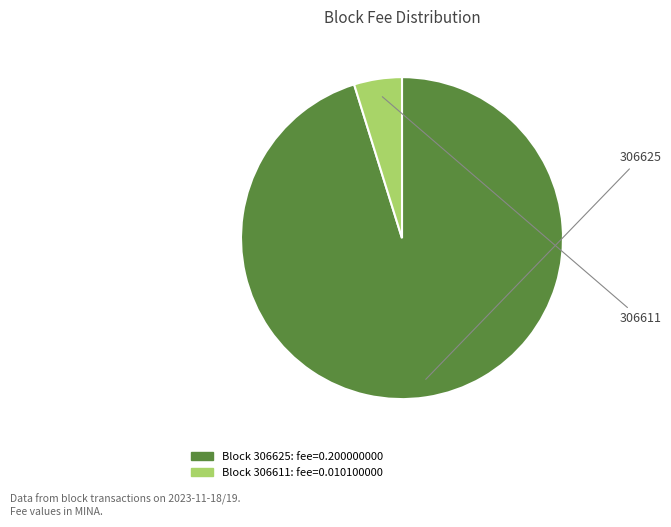

Is there a majority slice in this chart?

Yes